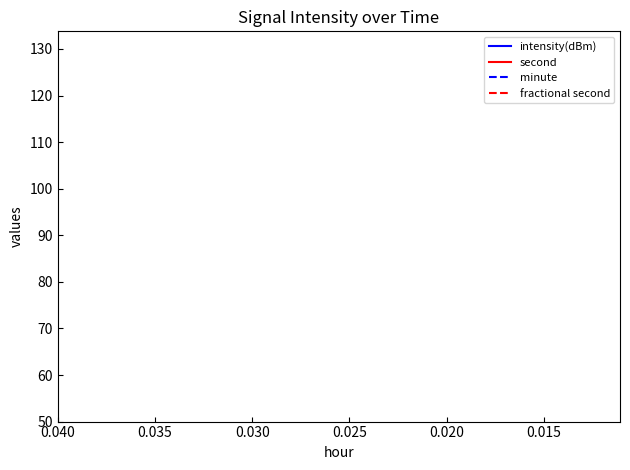

True or false: minute and second cross at least once.

False